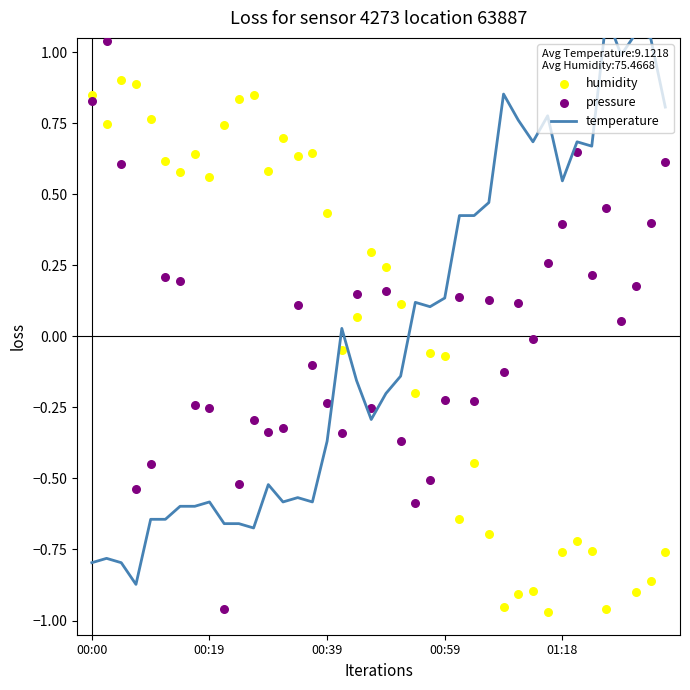

Which series has the largest Y range (max minus min)?

temperature